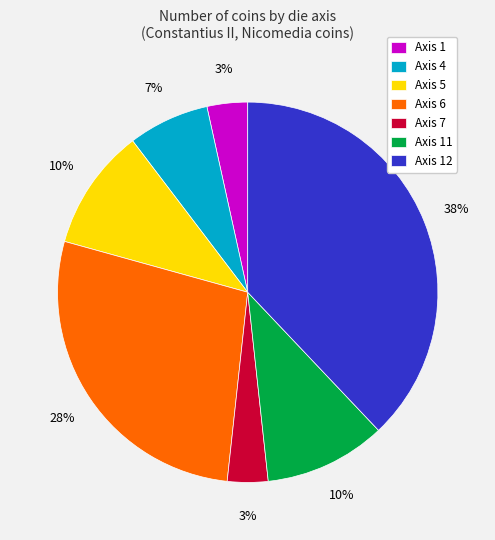

Does Axis 5 represent more than half of the total?

No